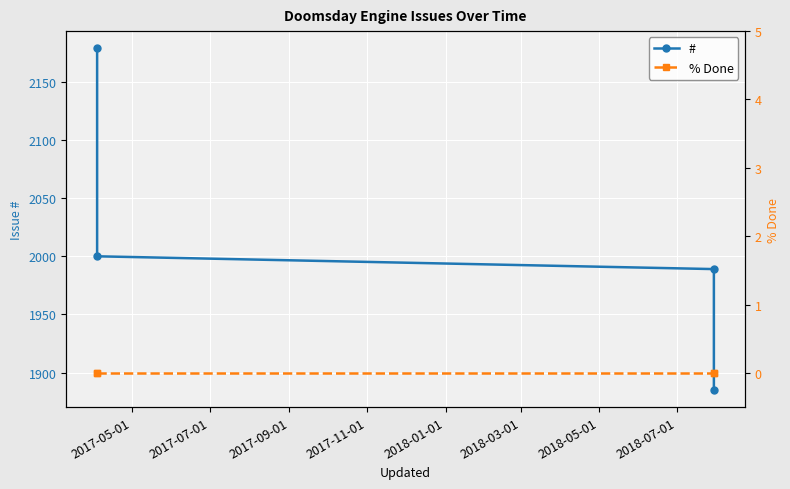

True or false: # and % Done cross at least once.

False